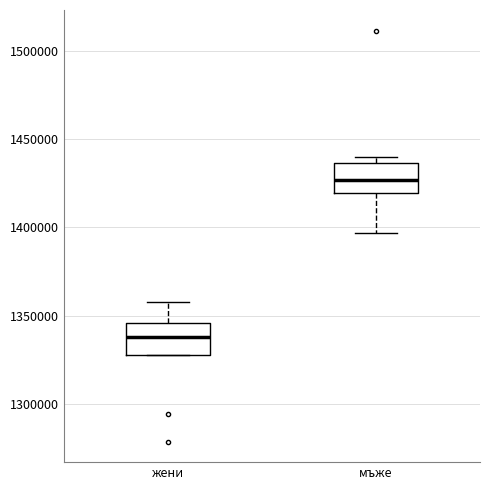

Which box has the lowest median line?

жени